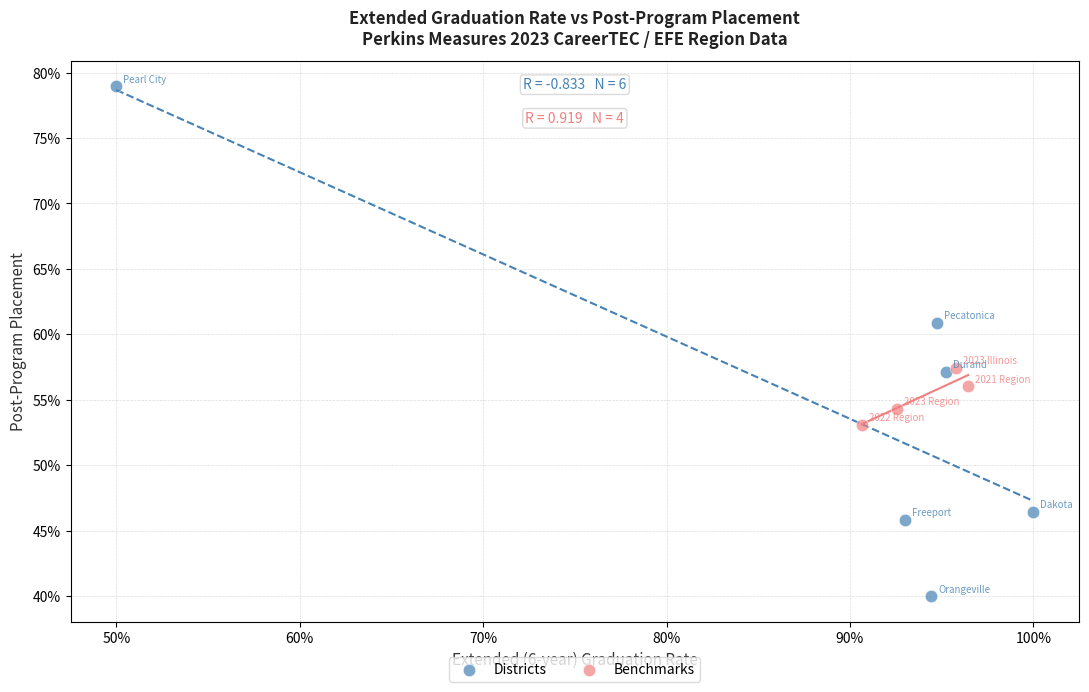

Which series reaches the maximum Y coordinate?

Districts